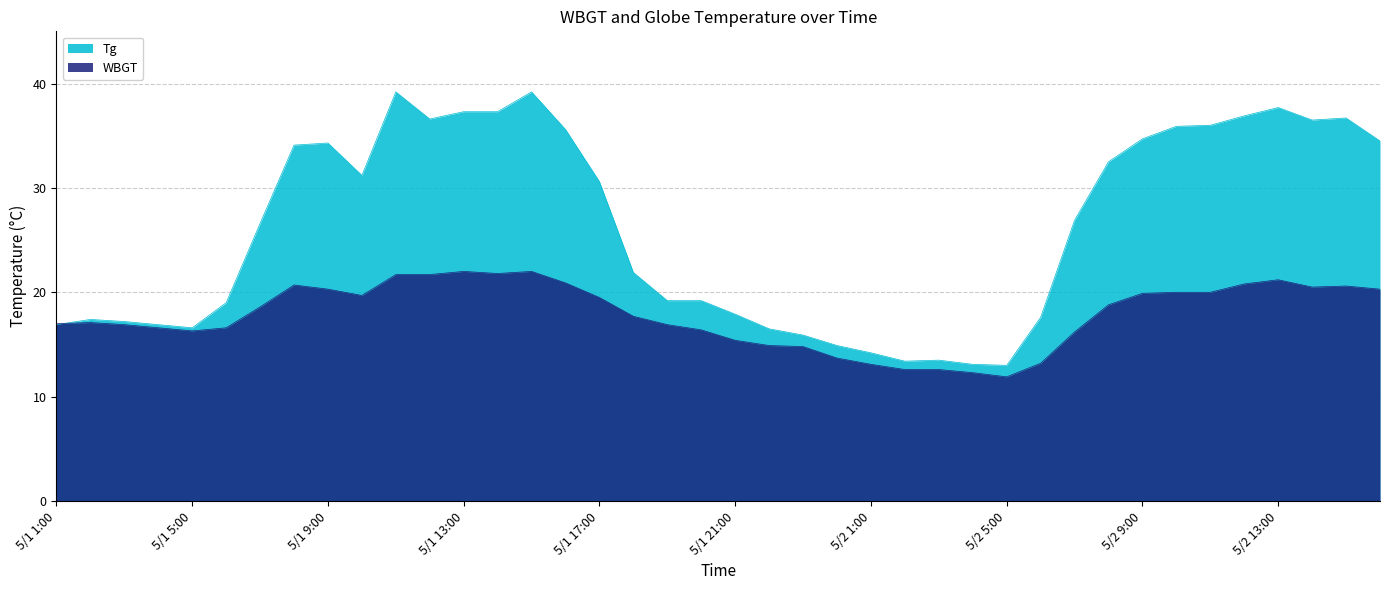

Rank the series by their average value, from highest to lowest.

Tg, WBGT